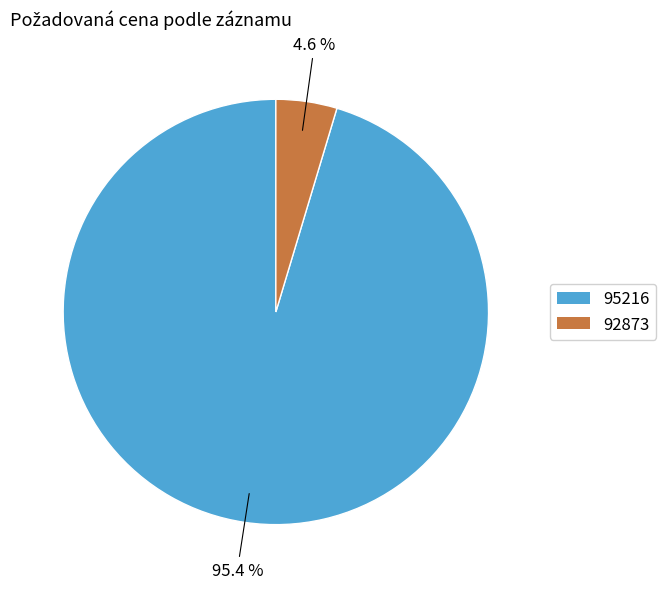

Do 95216 and 92873 together represent more than half of the pie?

Yes